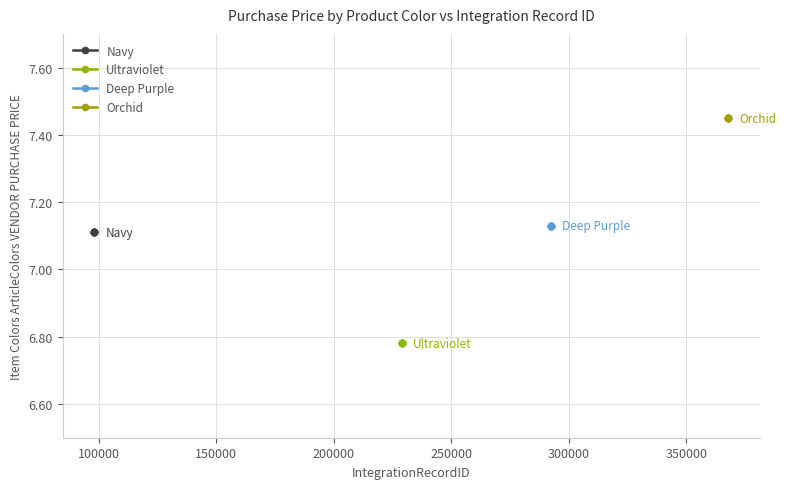

The value of Navy at 50000 is 10.5. True or false?

False